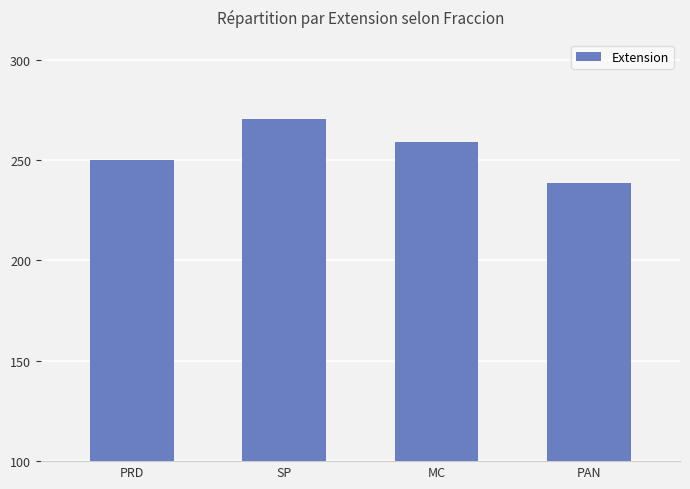

Is it true that the value at PRD is 250.0?

True